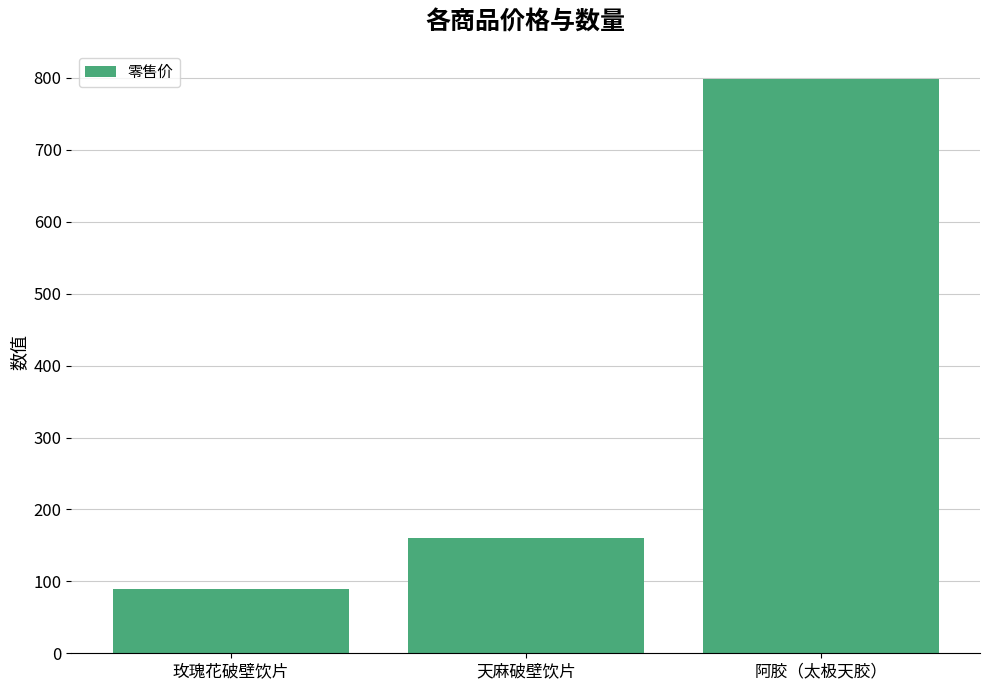

Rank the categories by value from lowest to highest.

玫瑰花破壁饮片, 天麻破壁饮片, 阿胶（太极天胶）